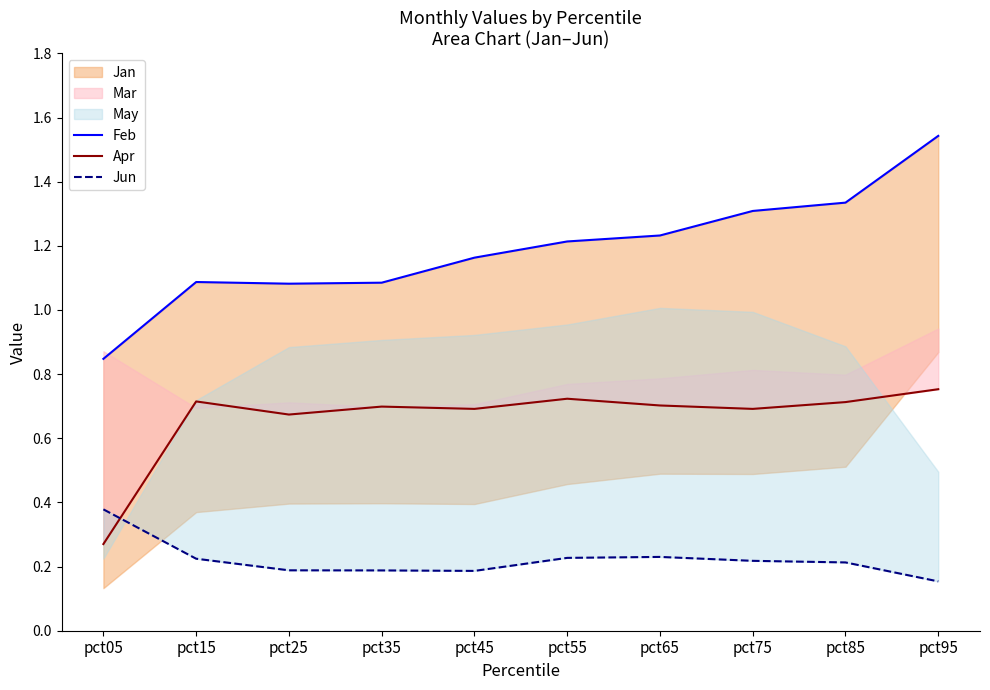

What is the value of the Apr point at the 10th from the left?

0.8